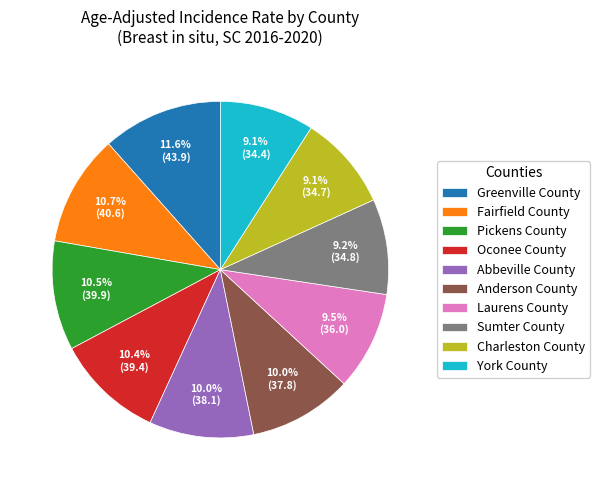

Does Fairfield County represent more than half of the total?

No